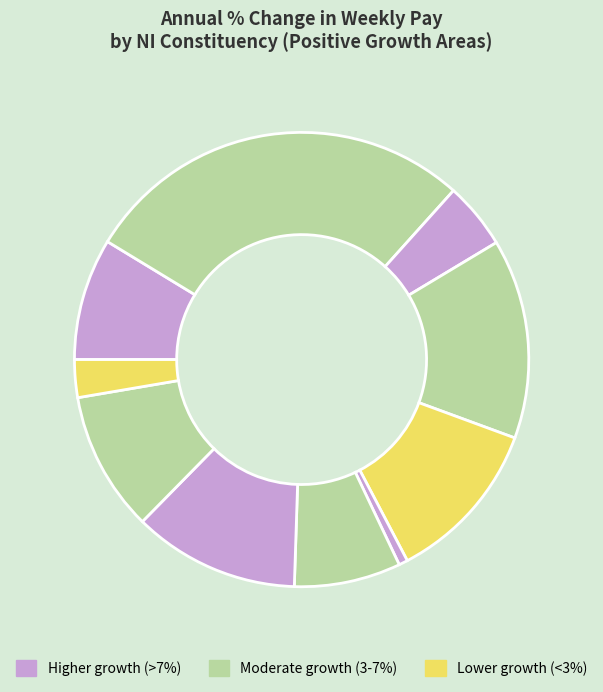

Is there any slice that represents more than half of the pie?

No